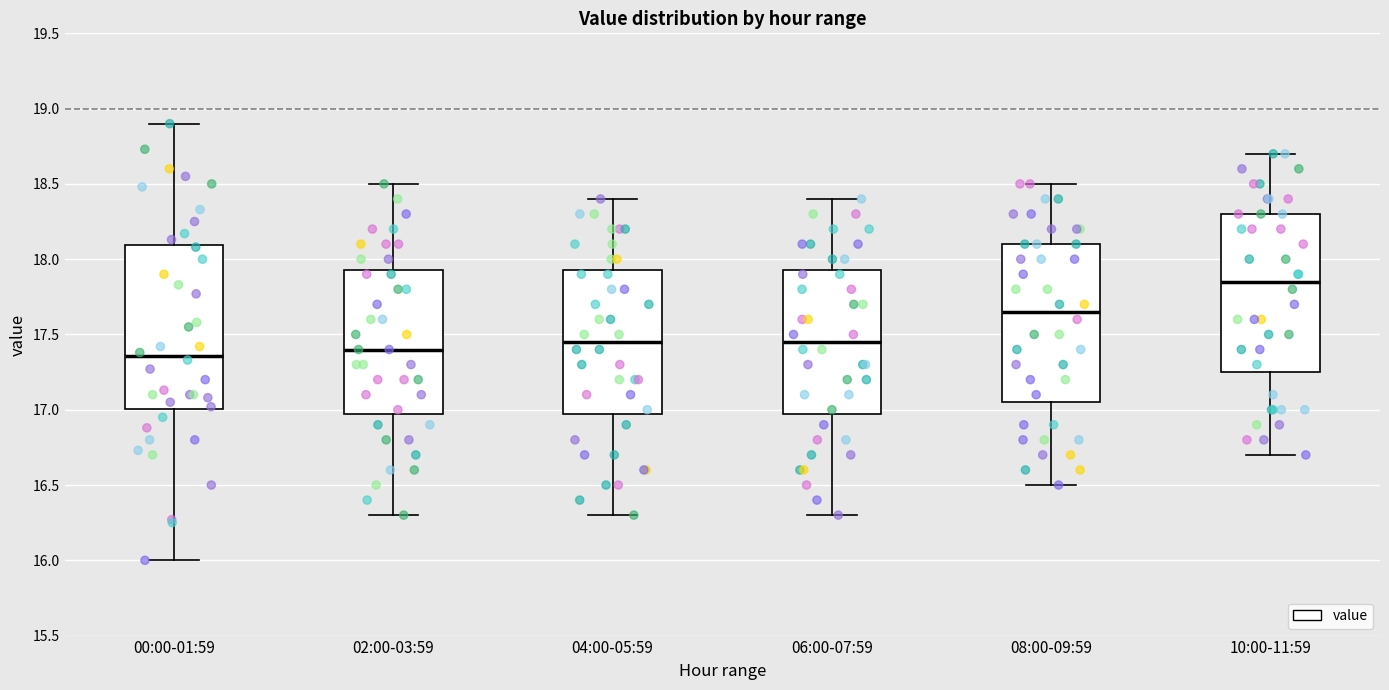

Where is the upper edge of the box for 08:00-09:59 on the y-axis? The values are not printed on the chart, so give them approximately, as read against the axis.

18.10